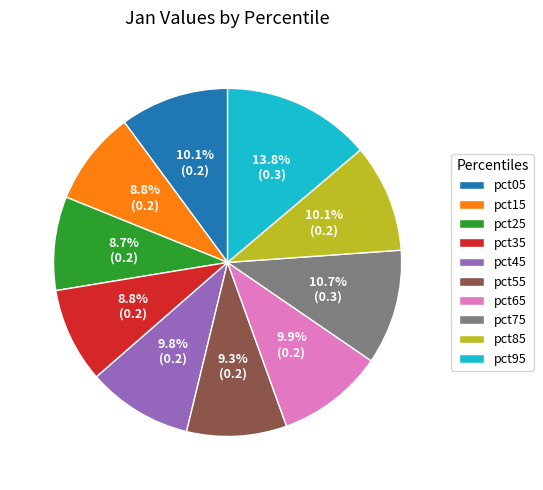

To the nearest percent, what is the difference between the largest and smallest slice percentages?

5%